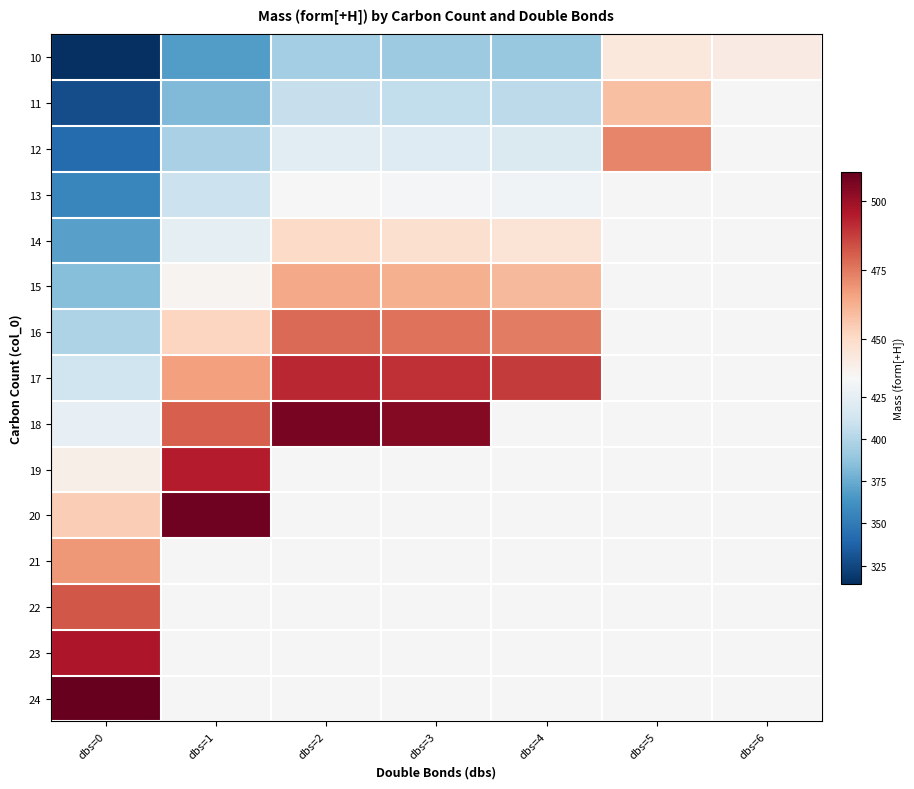

What is the difference between the maximum and minimum values in the 16 series?

80.1